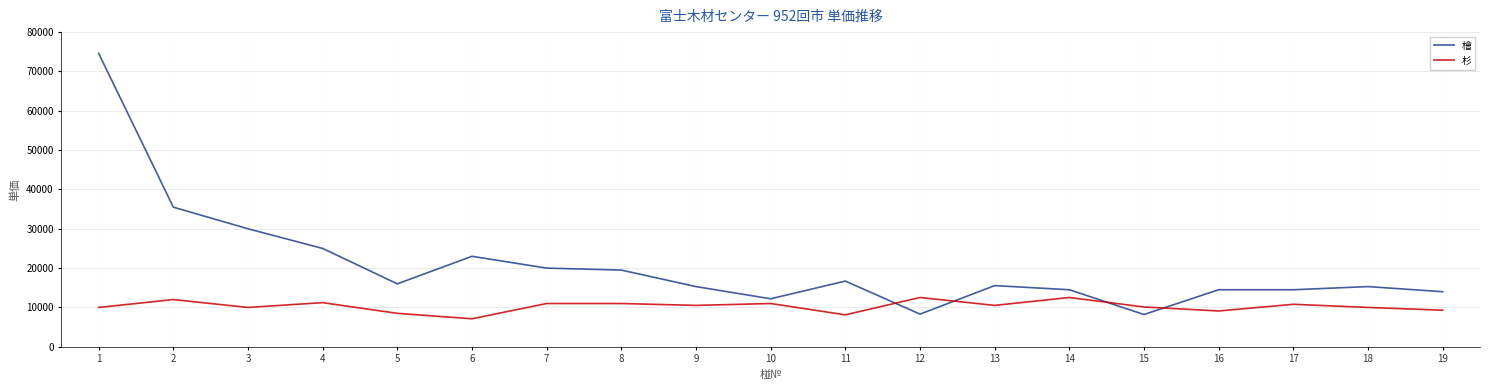

What is the total value across all series at 16?

23600